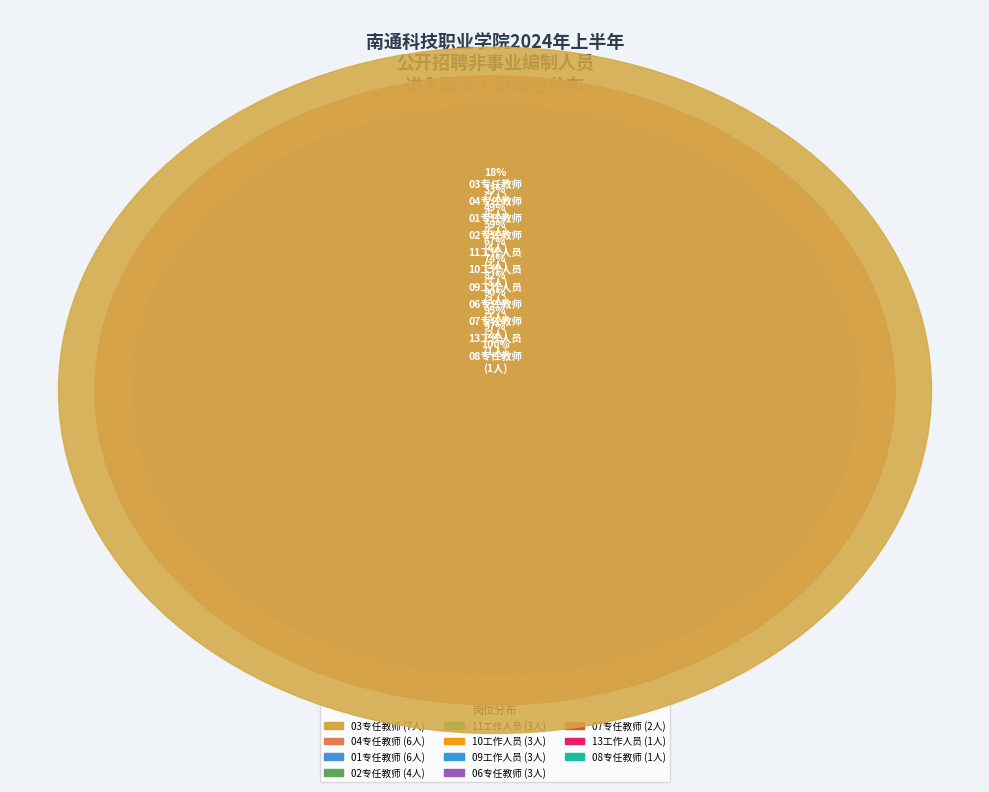

To the nearest percent, what portion does 07专任教师 represent?

5%